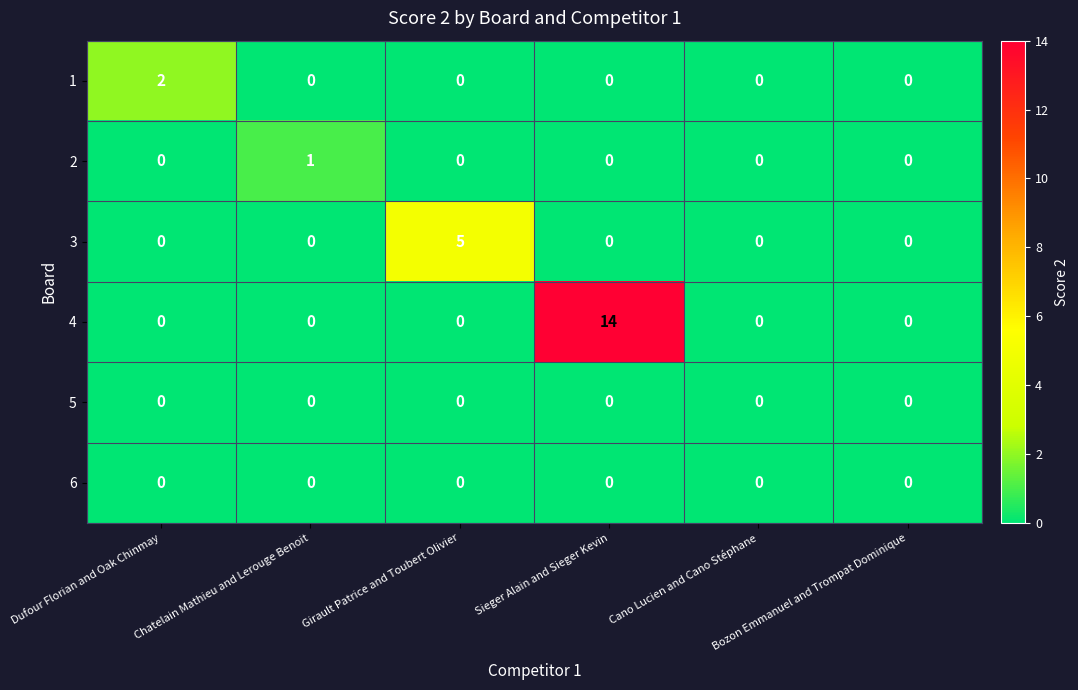

How many positive values does the 1 series have?

1